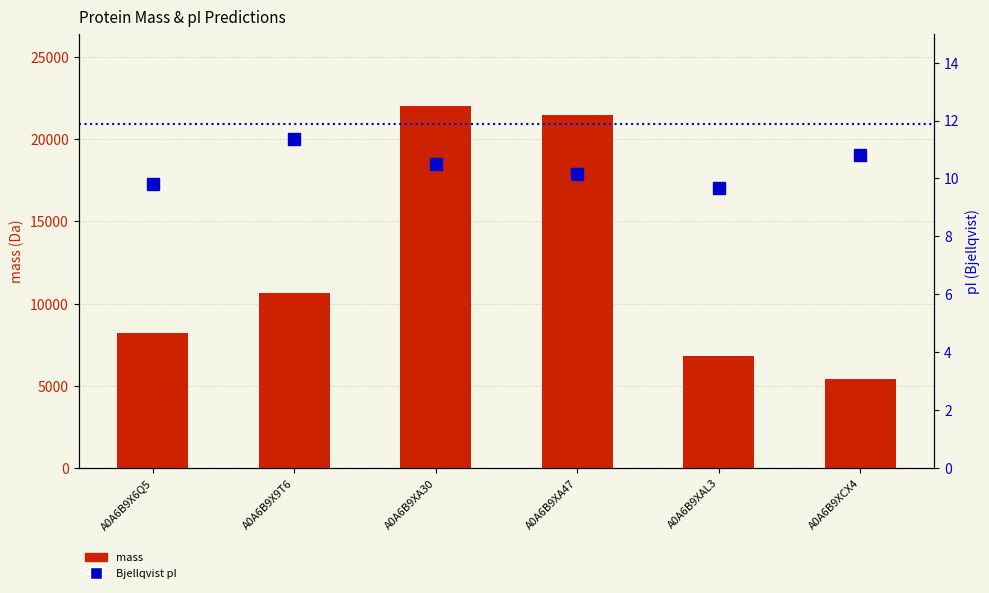

What is the approximate value of mass at A0A6B9XA30?

22022.1